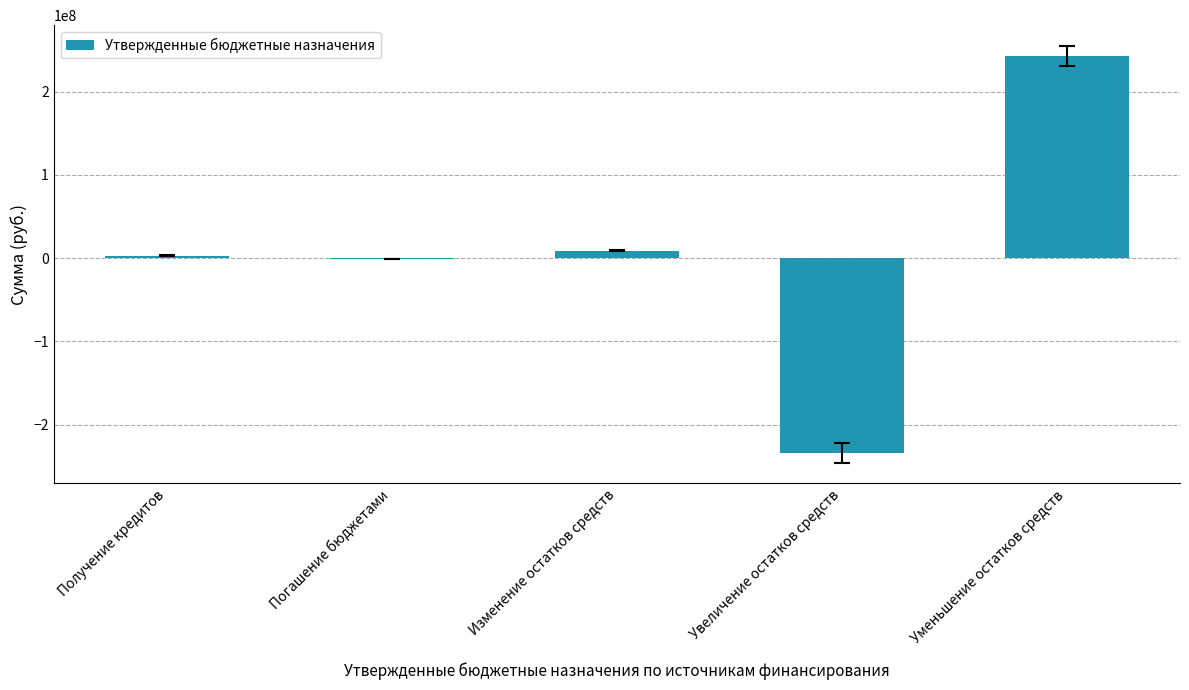

Is it true that the value at Уменьшение остатков средств is 436801819.3?

False